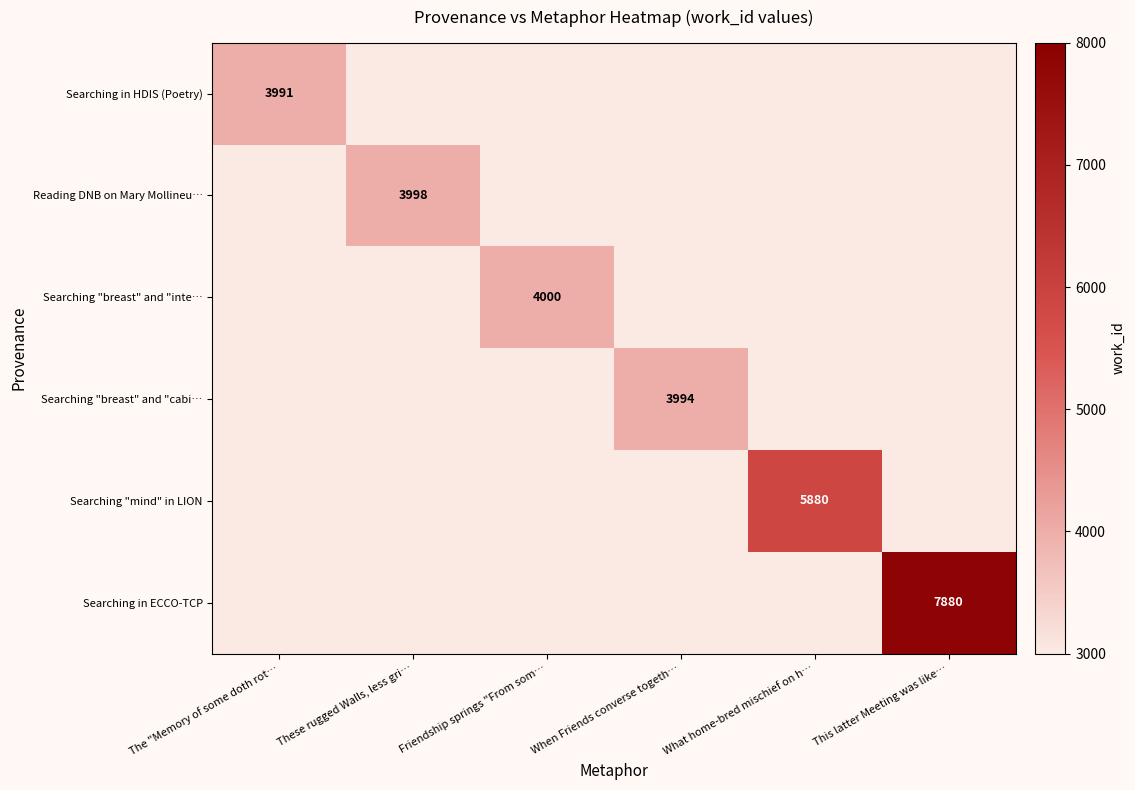

Is it true that Searching "breast" and "cabi… equals 2190 at When Friends converse togeth…?

False